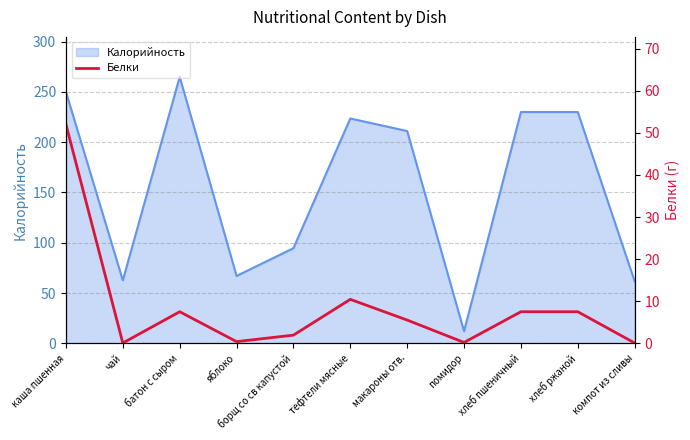

How many categories are shown in the chart?

11